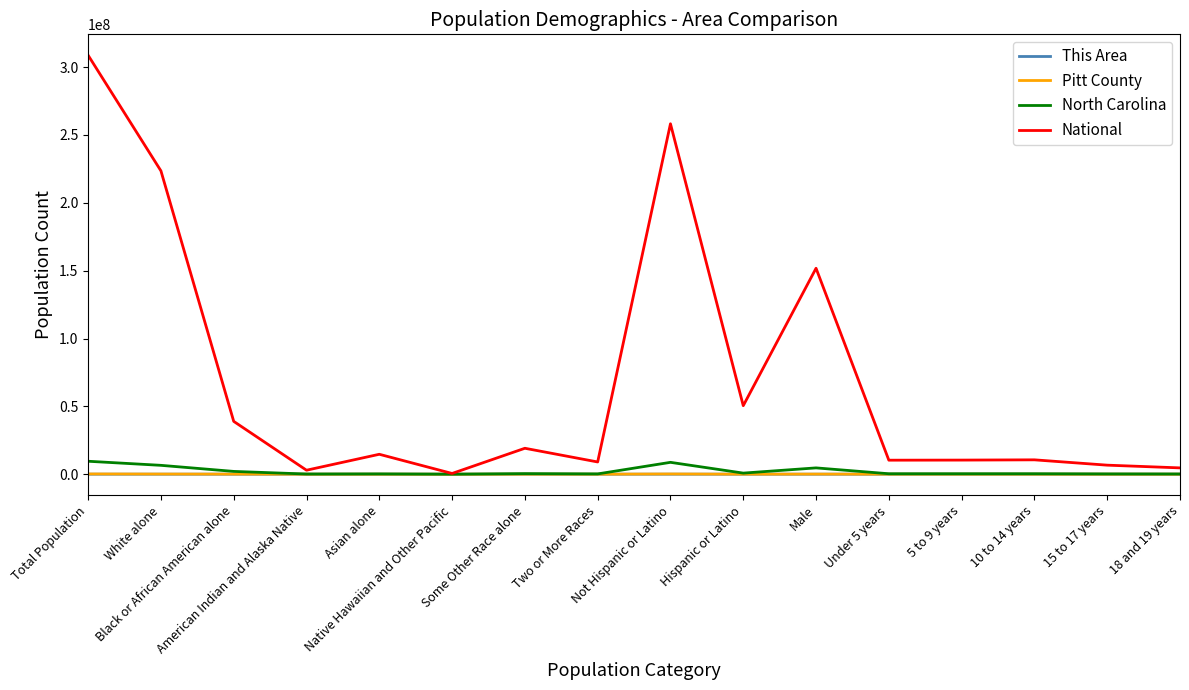

What is the greatest value displayed?

308745538